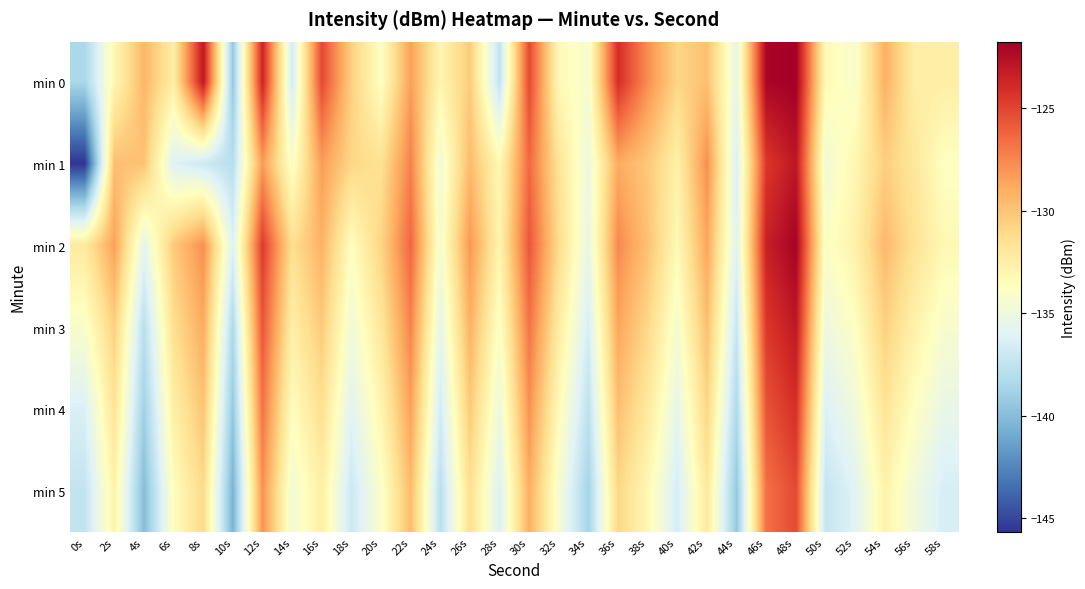

How many series are shown in this chart?

6